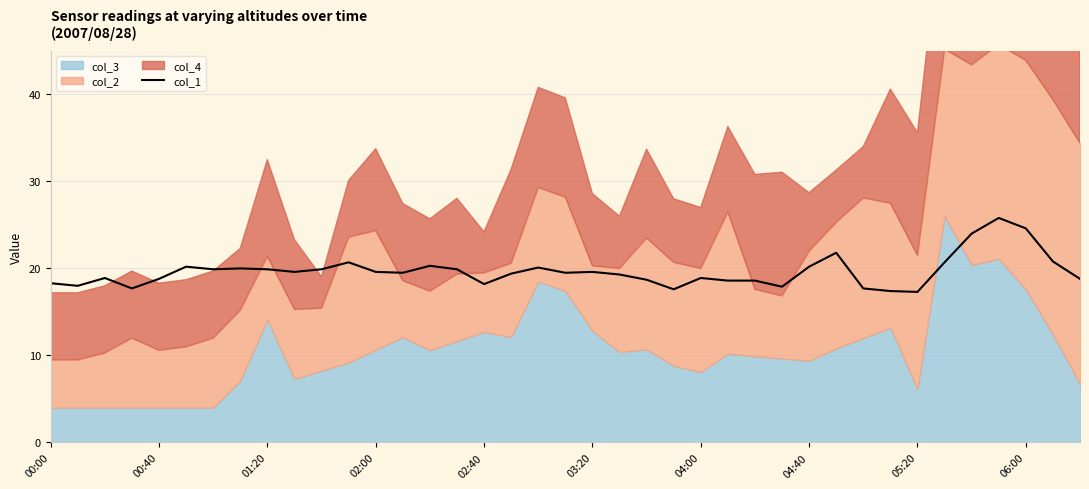

What position from the right is 14?

25